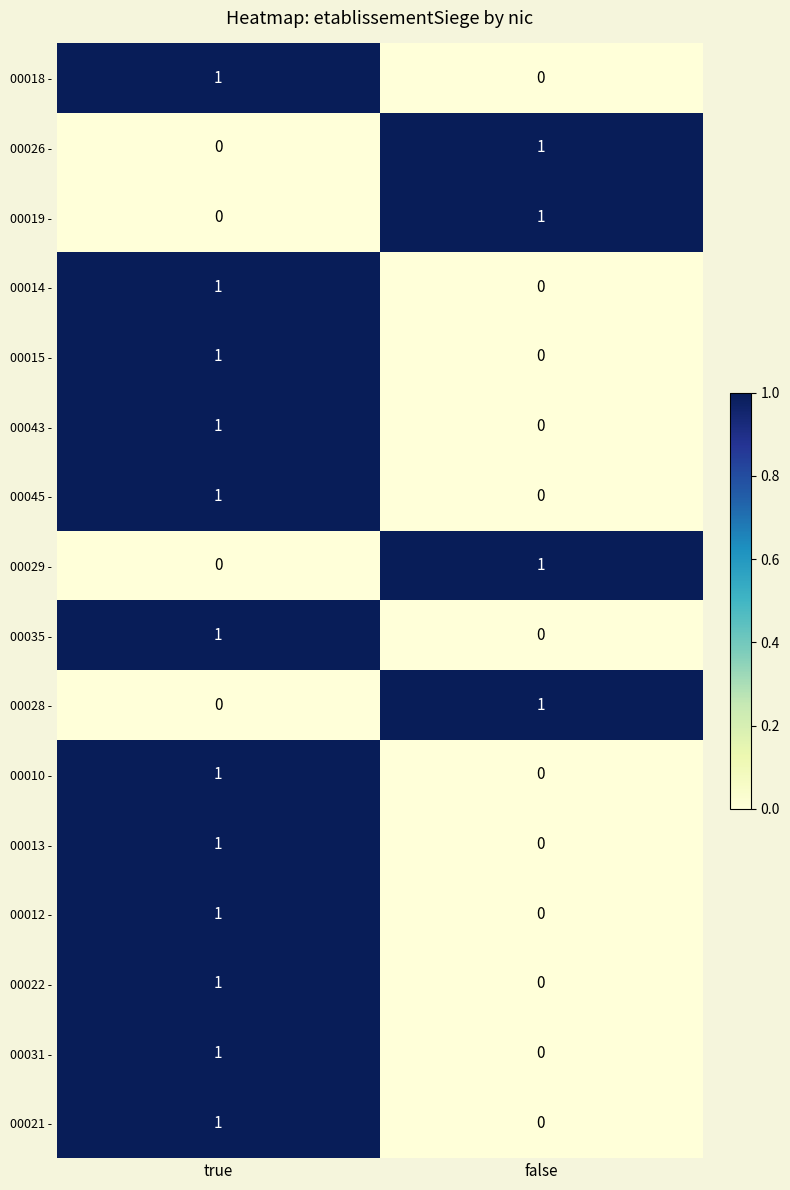

Rank the categories by 00018 - value from lowest to highest.

false, true